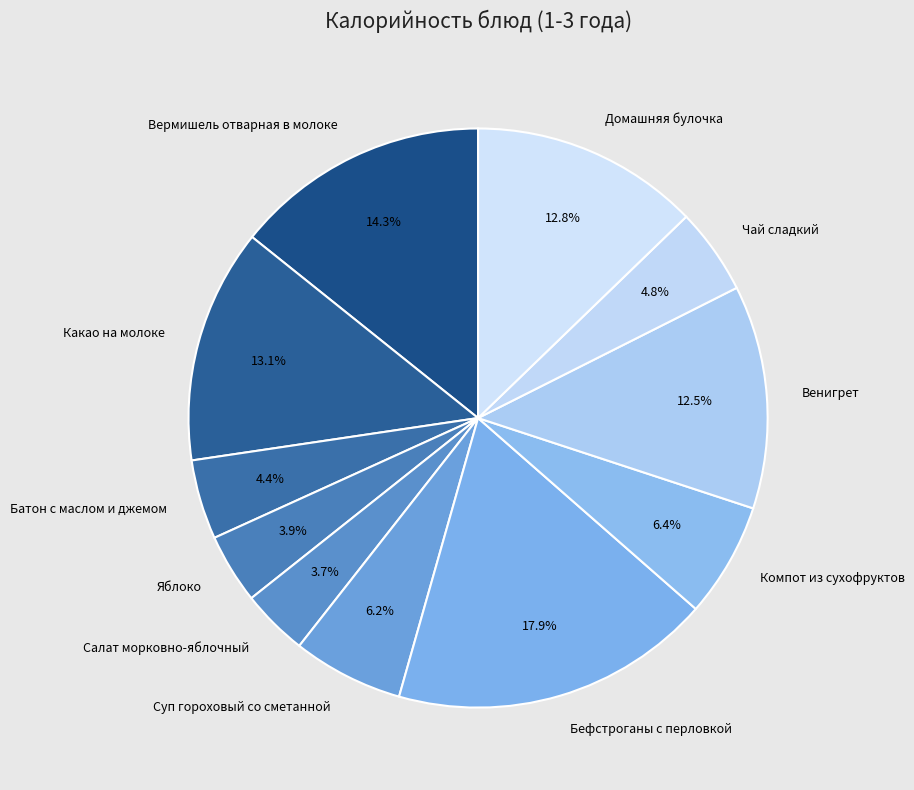

The Домашняя булочка slice represents 13% of the pie. True or false?

True